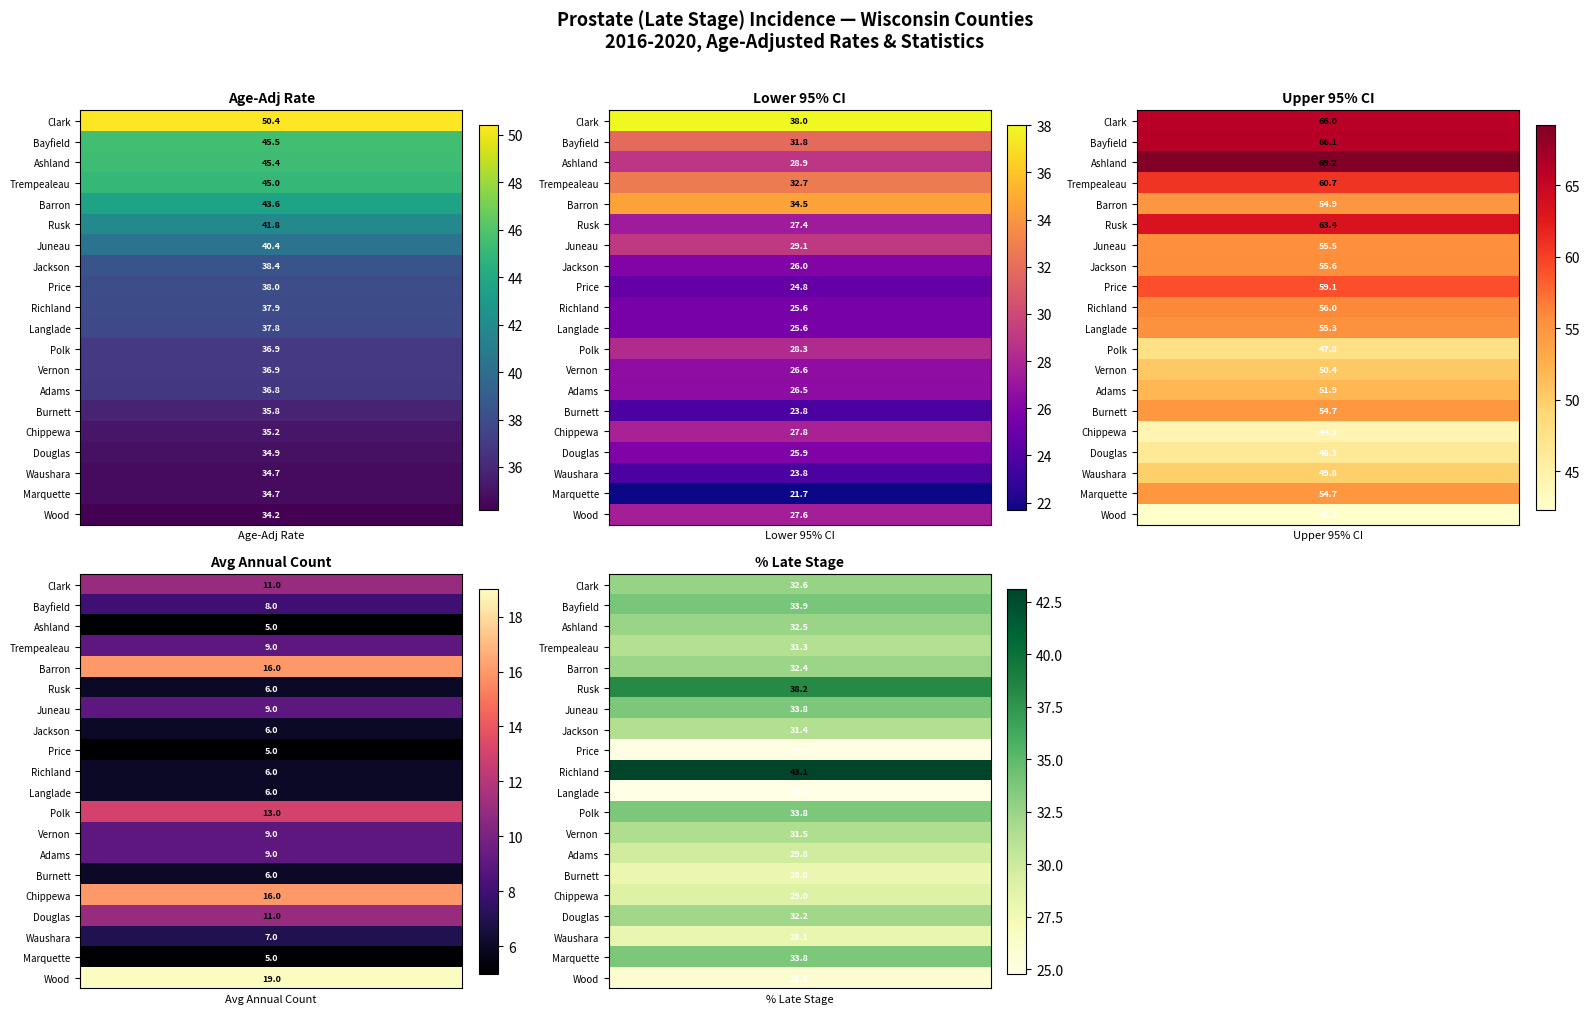

Is it true that Jackson equals 44.7 at Bayfield?

False